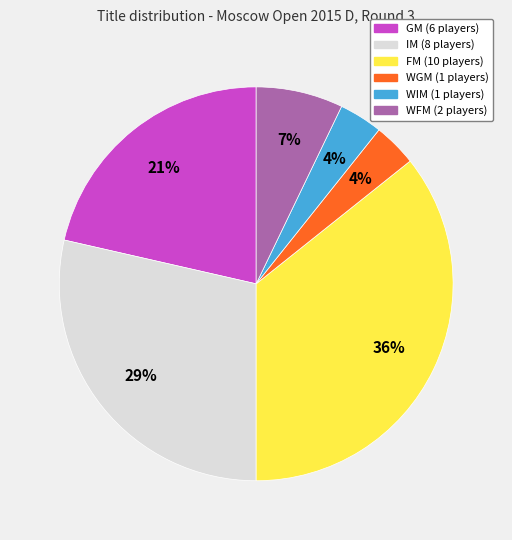

Is IM the majority of the pie?

No